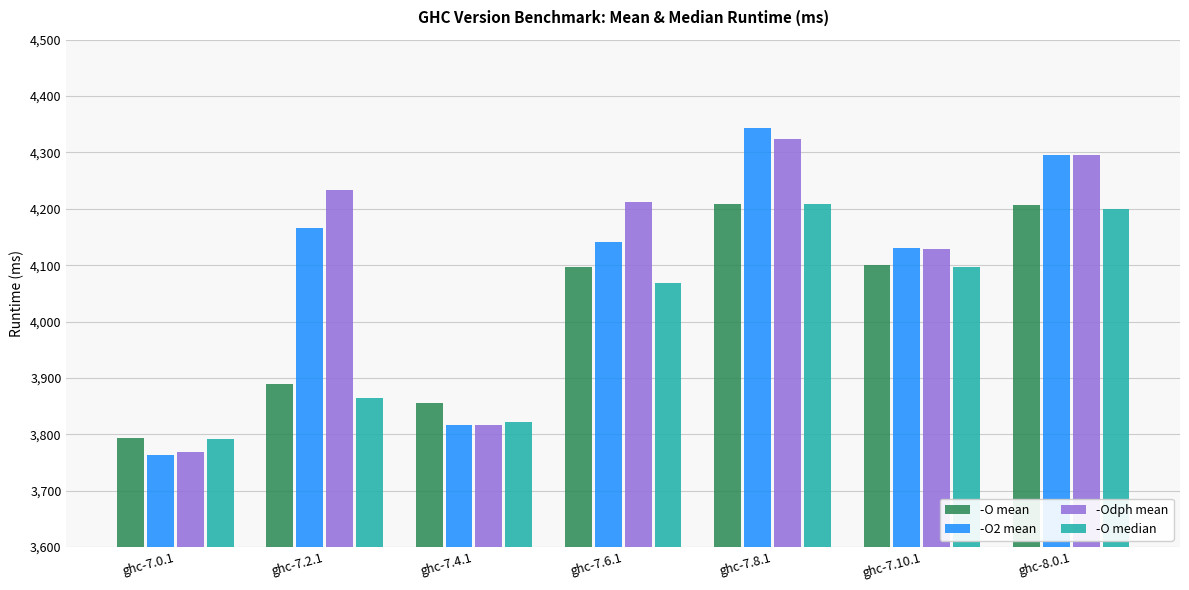

What is the sum of the -O2 mean values at ghc-7.4.1 and ghc-7.2.1?

7982.8